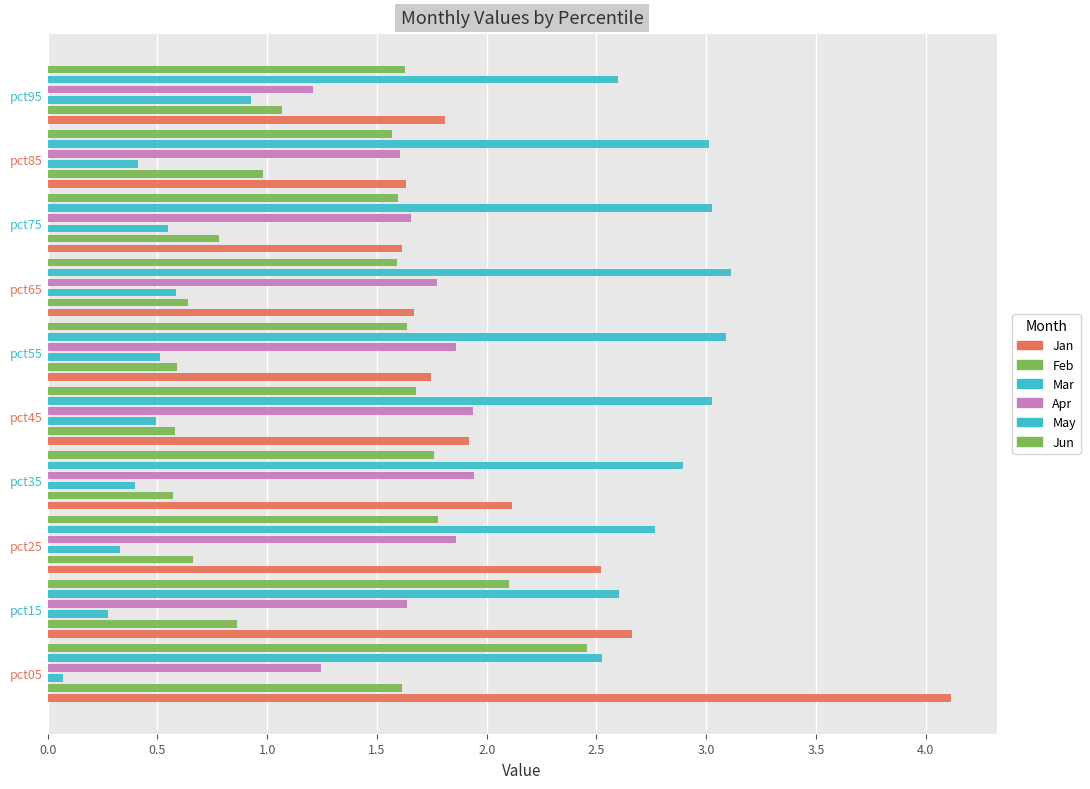

Which series has the largest range (max minus min)?

Jan